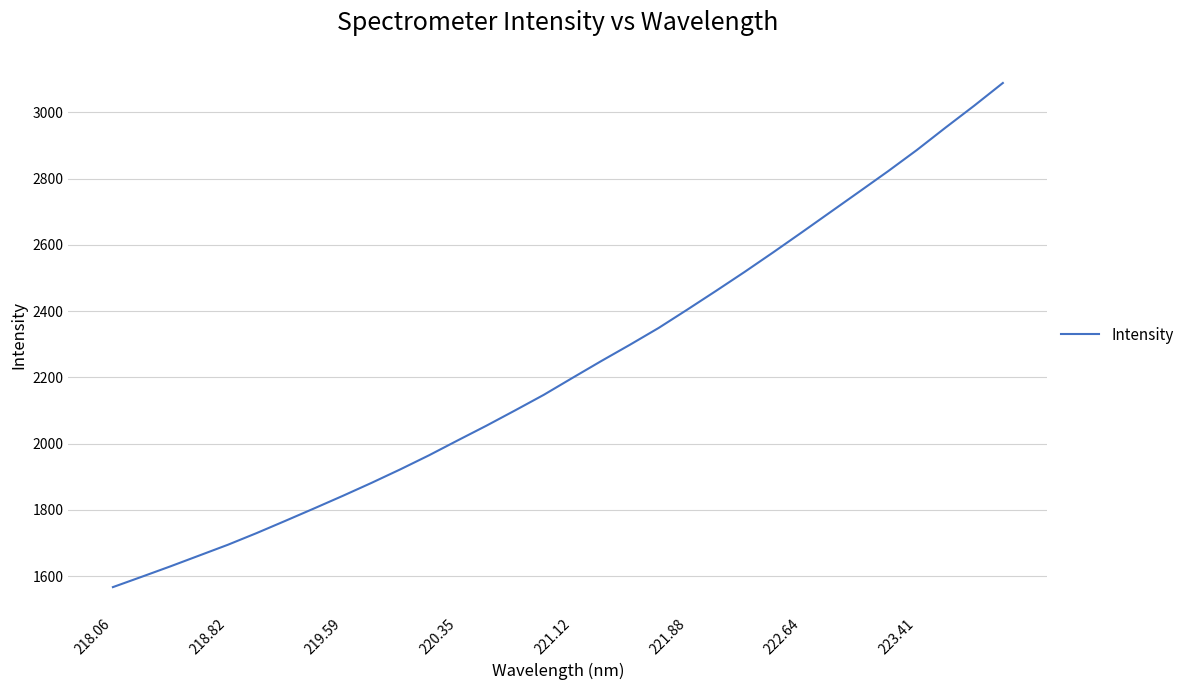

What is the difference between the maximum and minimum values?

1522.4